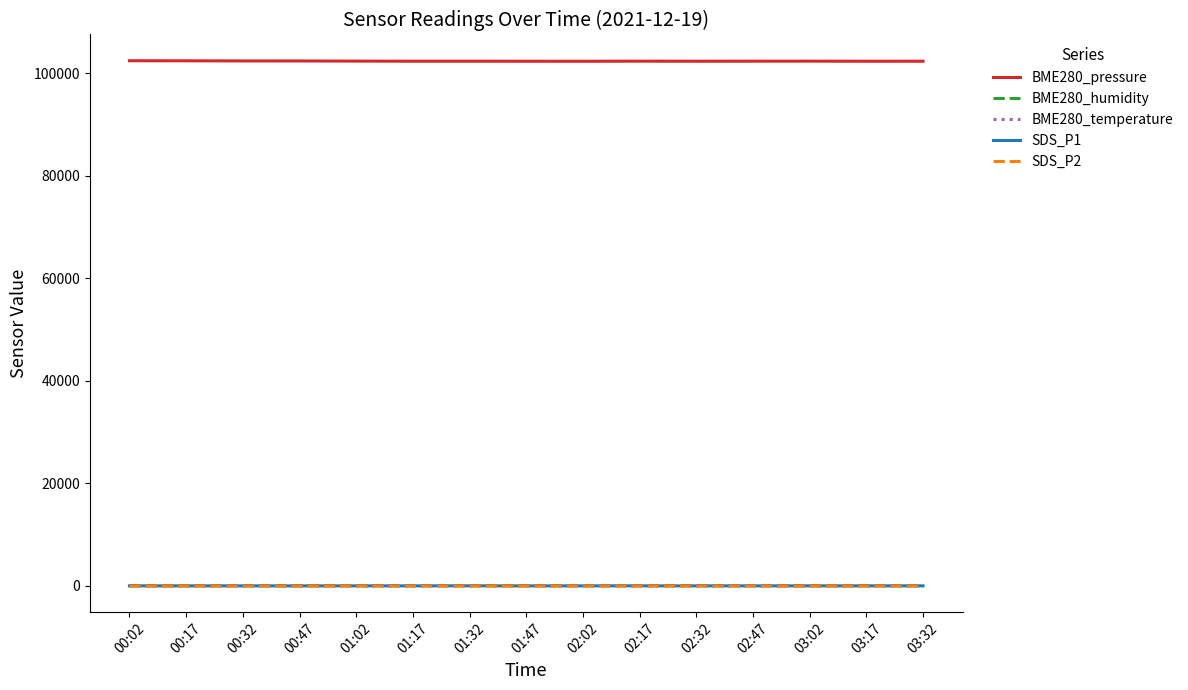

Is it true that SDS_P1 equals 18.7 at 01:32?

True